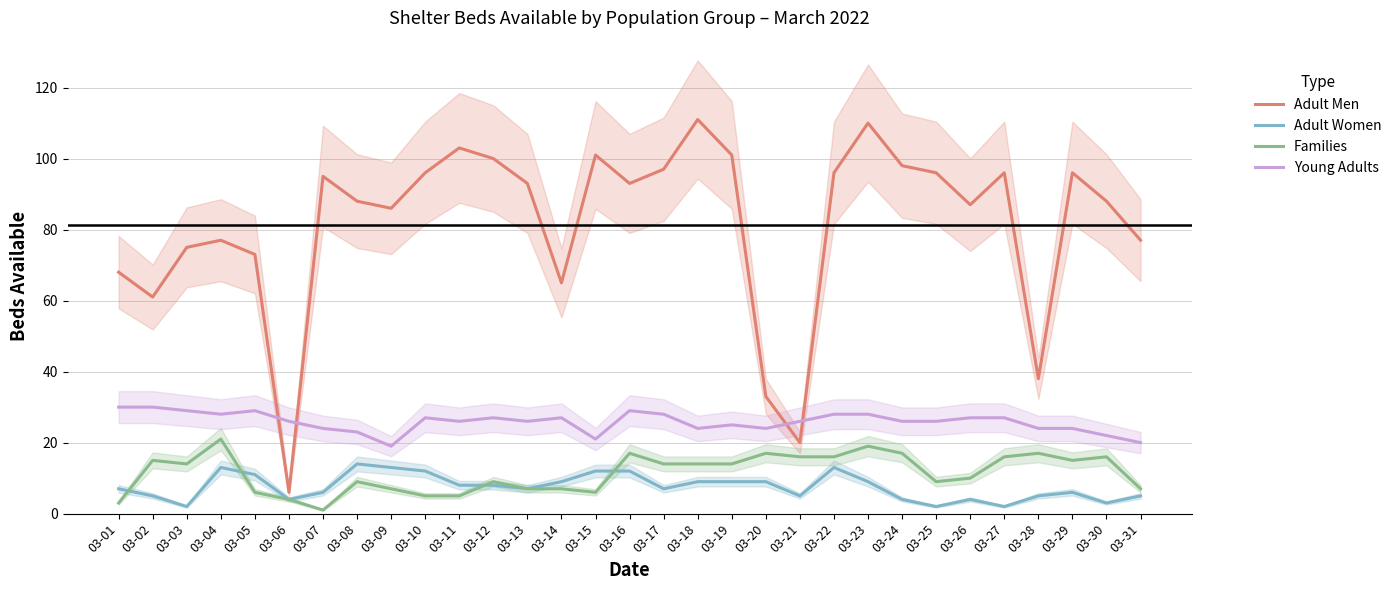

At which category is the sum across all series the highest?

03-23